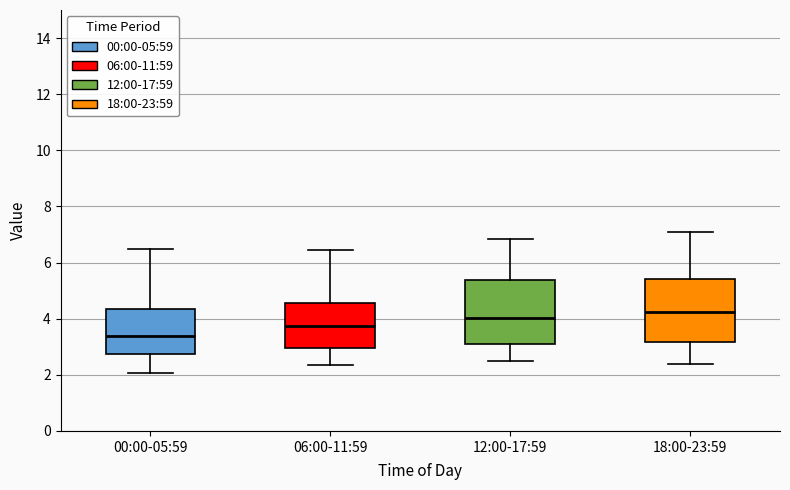

Where does the lower whisker of the box for 12:00-17:59 end on the y-axis? The values are not printed on the chart, so give them approximately, as read against the axis.

2.6